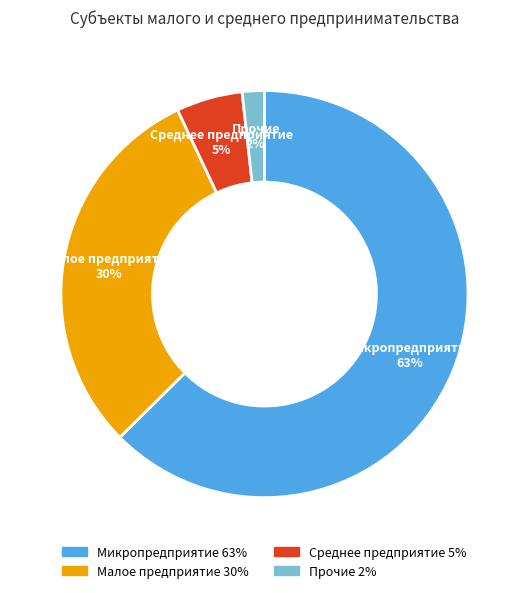

To the nearest percent, what is the combined percentage of Микропредприятие and Малое предприятие?

93%